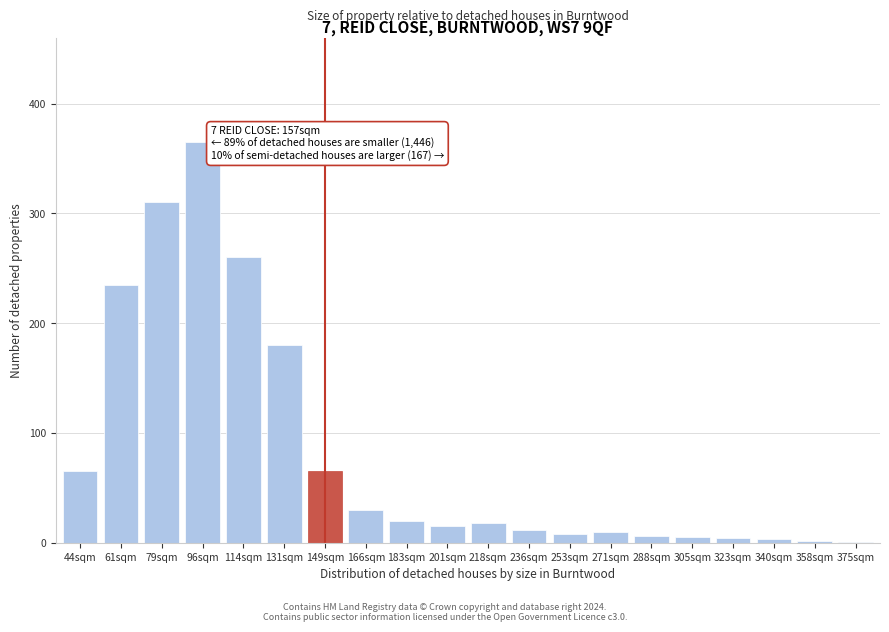

What is the change in value from 166sqm to 236sqm?

-18